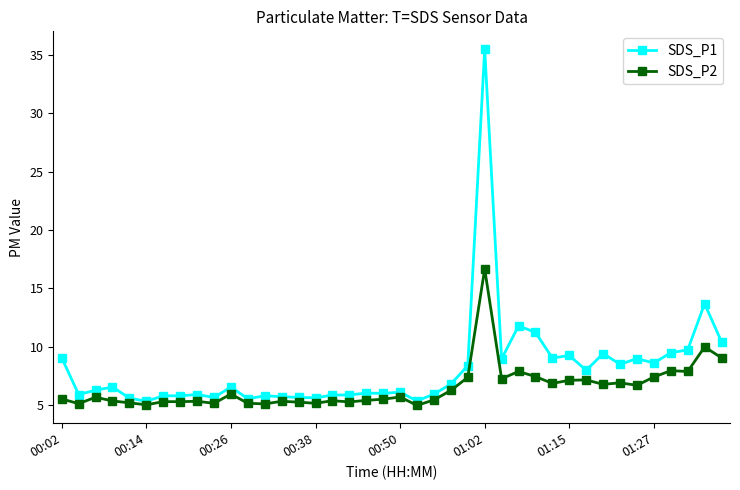

What is the lowest value of the SDS_P2 series?

5.0